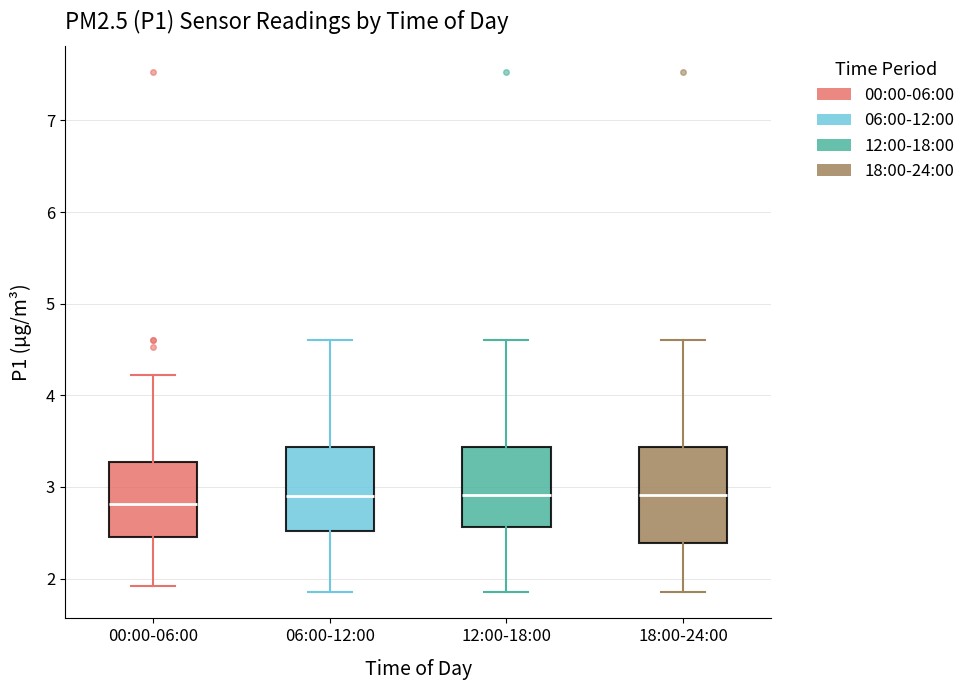

Reading left to right, read every box against the y-axis: the position of its median line, the range the box covers, and the ends of its whiskers. The values are not printed on the chart, so give them approximately, as read against the axis.

00:00-06:00: median 2.8, box 2.5 to 3.3, whiskers 1.9 to 4.2
06:00-12:00: median 2.9, box 2.5 to 3.4, whiskers 1.9 to 4.6
12:00-18:00: median 2.9, box 2.6 to 3.4, whiskers 1.9 to 4.6
18:00-24:00: median 2.9, box 2.4 to 3.4, whiskers 1.9 to 4.6